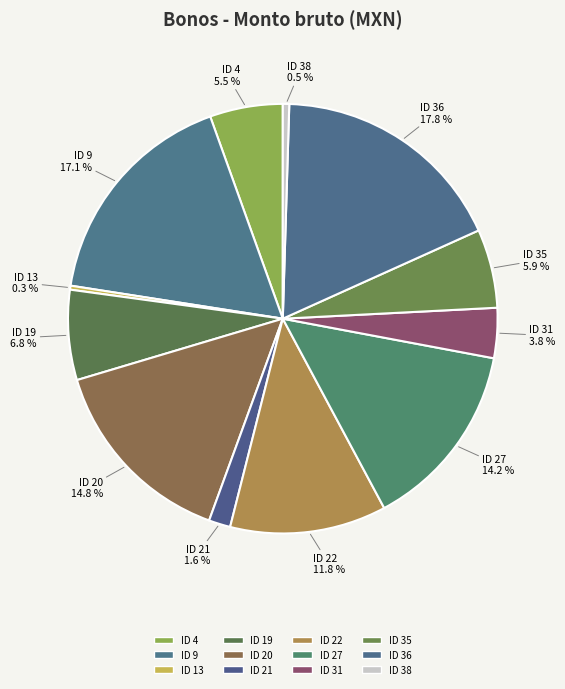

Which category has the smallest portion of the pie?

ID 13